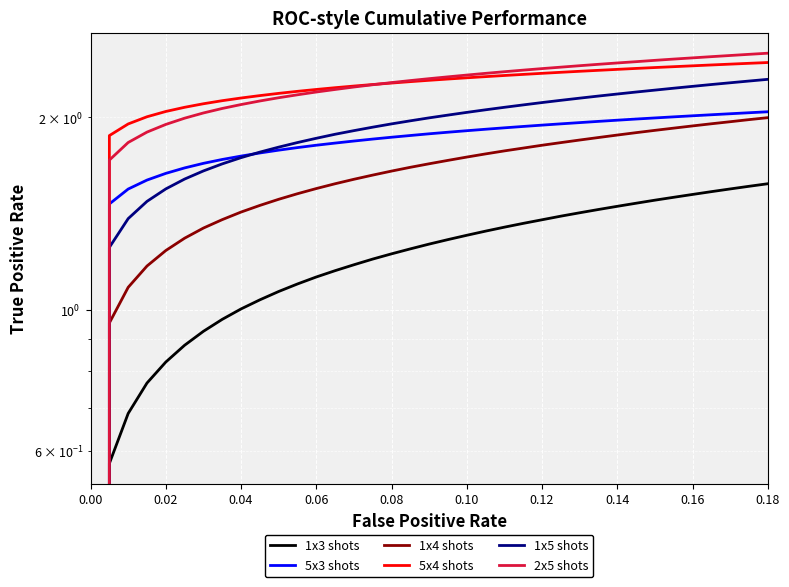

How many positive values does the 1x3 shots series have?

36